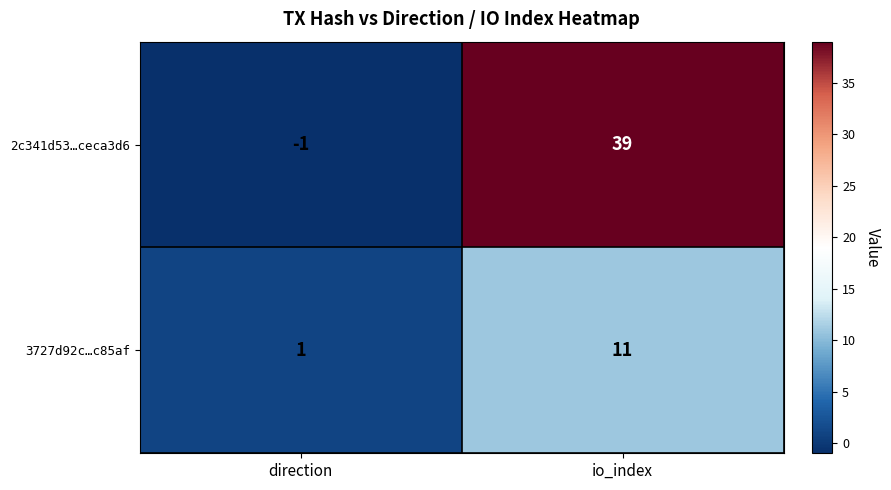

True or false: 3727d92c…c85af has a value of 3 at io_index.

False